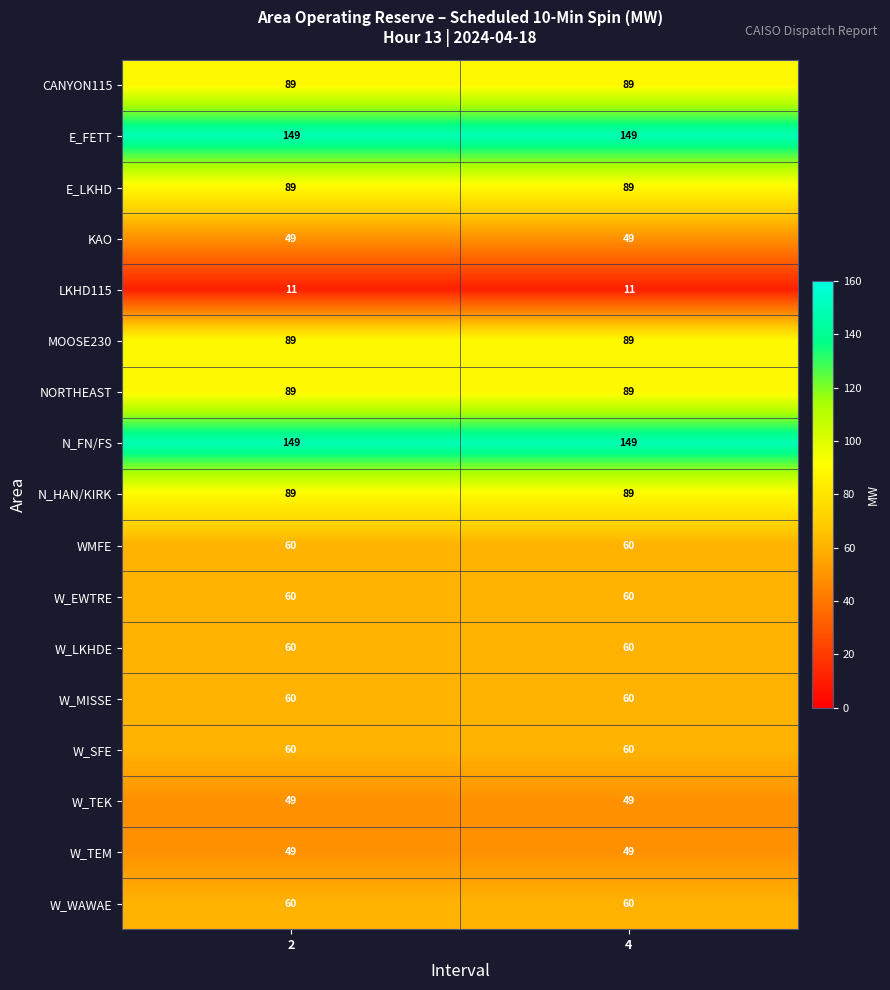

What is the sum of the E_LKHD values at 4 and 2?

178